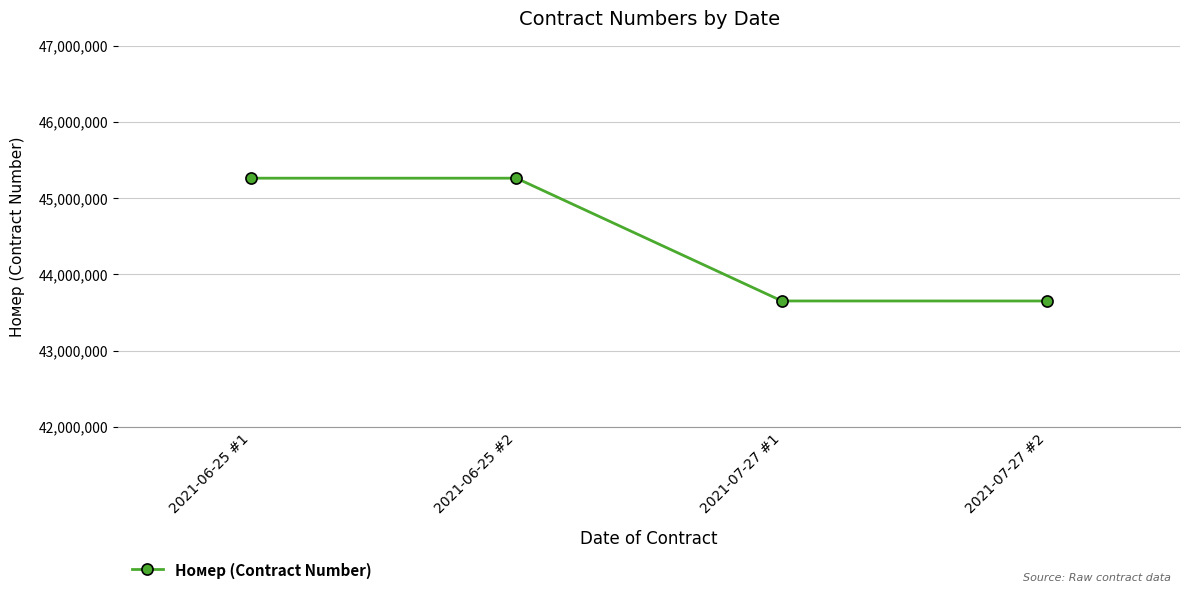

Does the chart display data point markers on the line(s)?

Yes